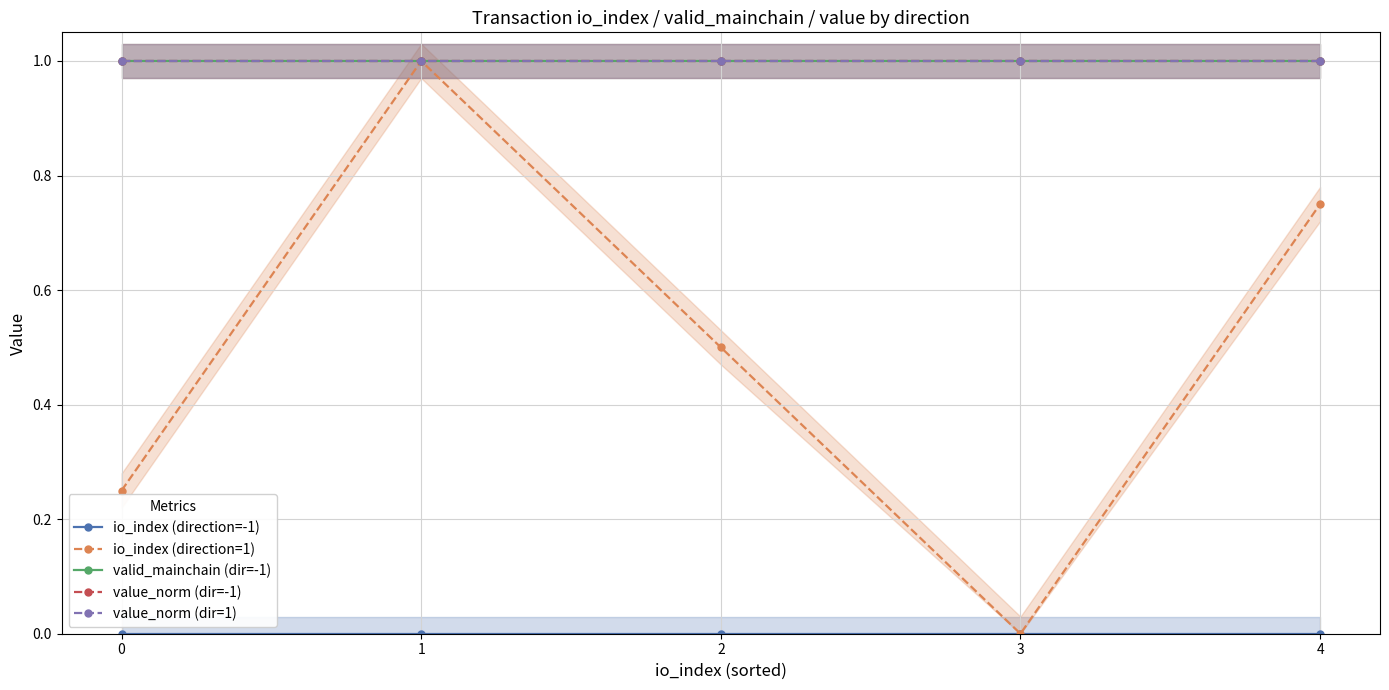

What is the total value across all series at 1?

4.0